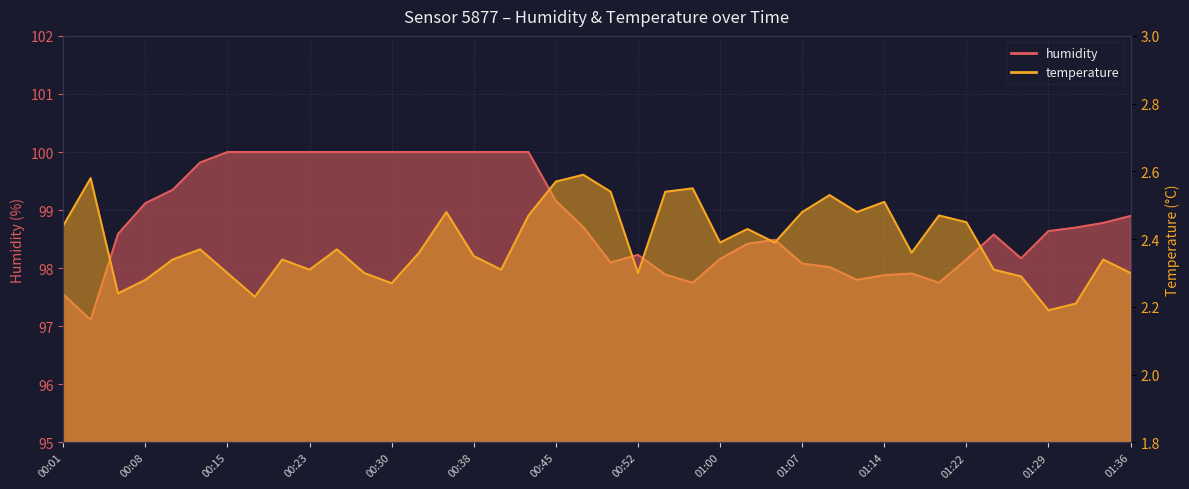

Between 00:42 and 01:00, which series saw the biggest shift?

humidity